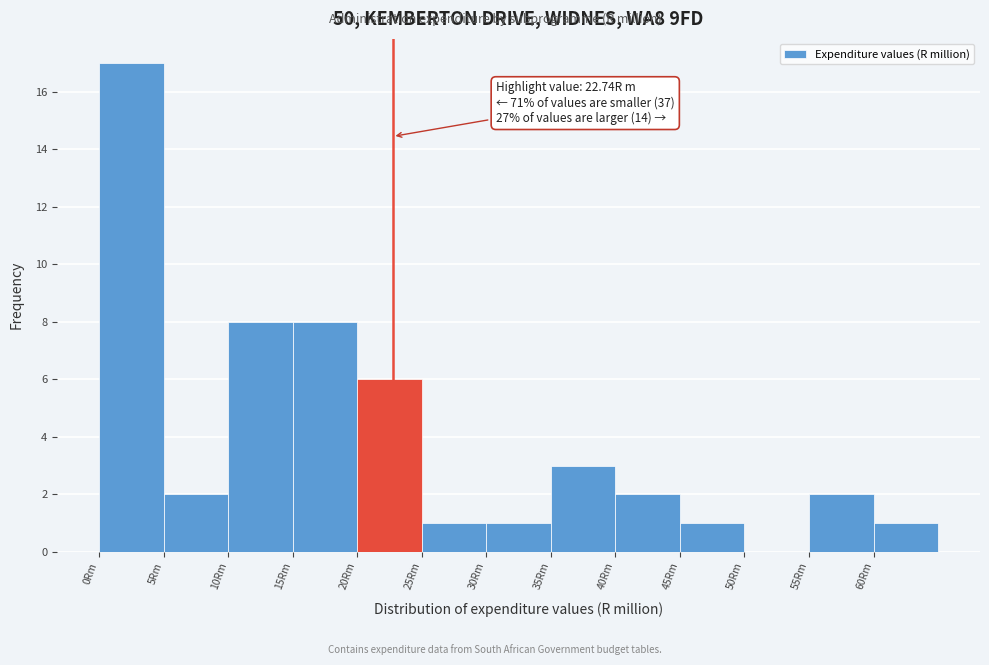

Over which range of the x-axis is the bar tallest?

0 to 5